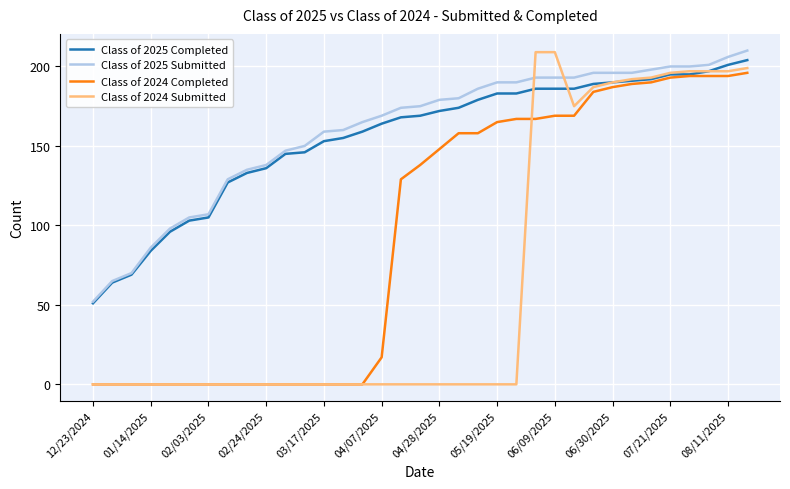

True or false: Class of 2024 Completed and Class of 2025 Submitted intersect in this chart.

False